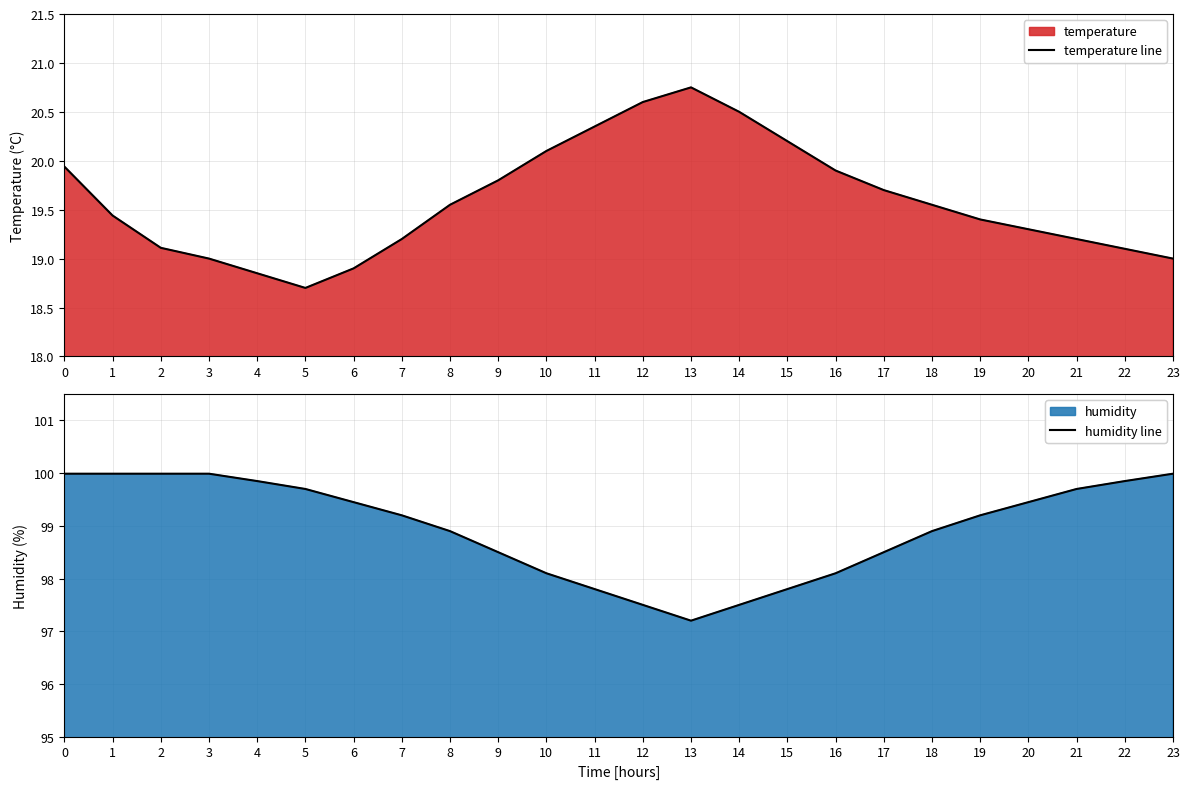

Reading left to right, transcribe all the data shown in this chart.

temperature line: 19.9	19.4	19.1	19.0	18.9	18.7	18.9	19.2	19.6	19.8	20.1	20.4	20.6	20.8	20.5	20.2	19.9	19.7	19.6	19.4	19.3	19.2	19.1	19.0
humidity line: 100.0	100.0	100.0	100.0	99.8	99.7	99.5	99.2	98.9	98.5	98.1	97.8	97.5	97.2	97.5	97.8	98.1	98.5	98.9	99.2	99.5	99.7	99.8	100.0